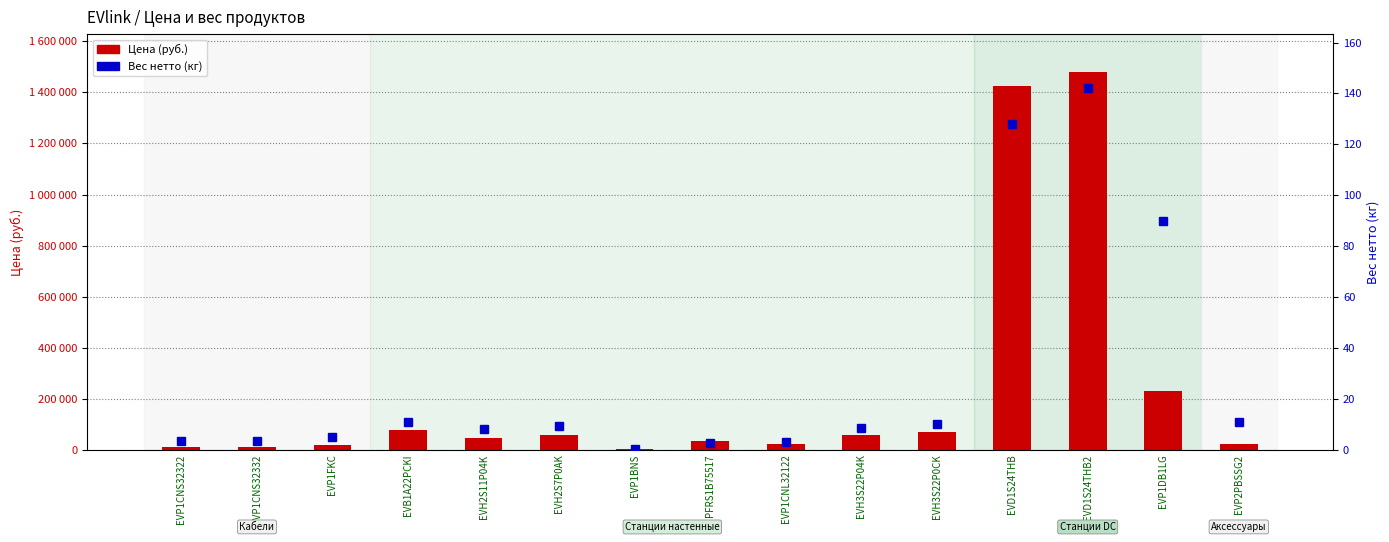

List the series in order of their peak value, lowest first.

Вес нетто (кг), Цена (руб.)